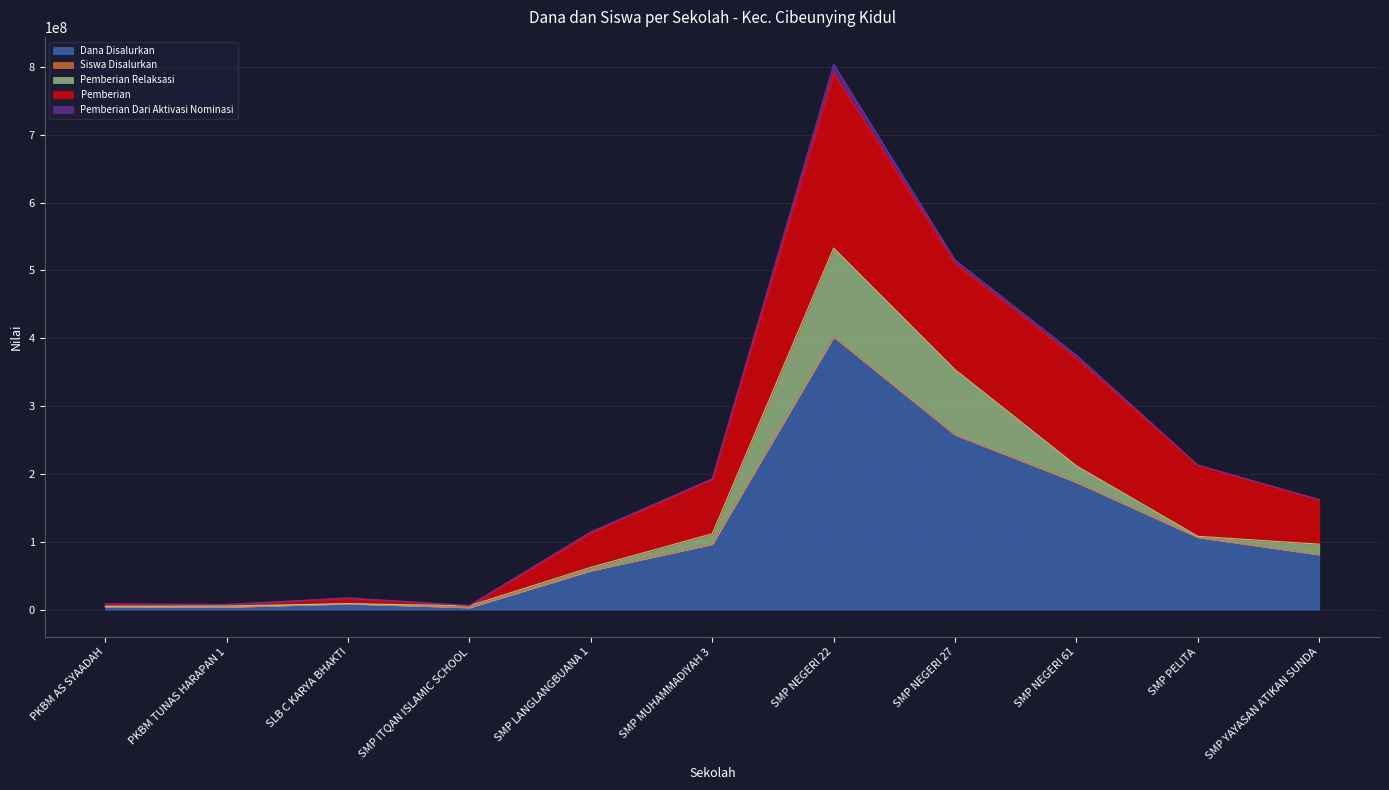

Which category has the highest value in the Dana Disalurkan series?

SMP NEGERI 22